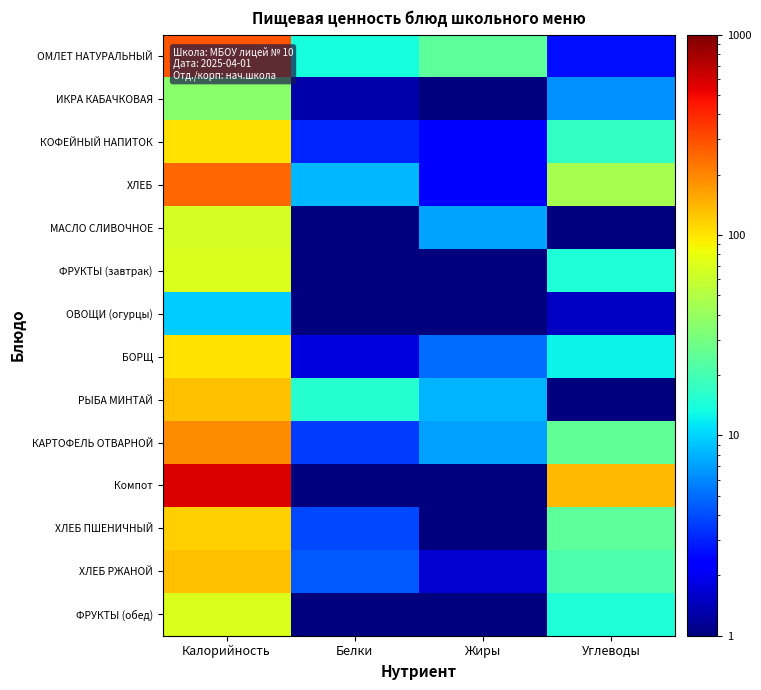

Rank the series at Углеводы from lowest to highest value.

МАСЛО СЛИВОЧНОЕ, РЫБА МИНТАЙ, ОВОЩИ (огурцы), ОМЛЕТ НАТУРАЛЬНЫЙ, ИКРА КАБАЧКОВАЯ, БОРЩ, ФРУКТЫ (завтрак), ФРУКТЫ (обед), КОФЕЙНЫЙ НАПИТОК, ХЛЕБ РЖАНОЙ, ХЛЕБ ПШЕНИЧНЫЙ, КАРТОФЕЛЬ ОТВАРНОЙ, ХЛЕБ, Компот